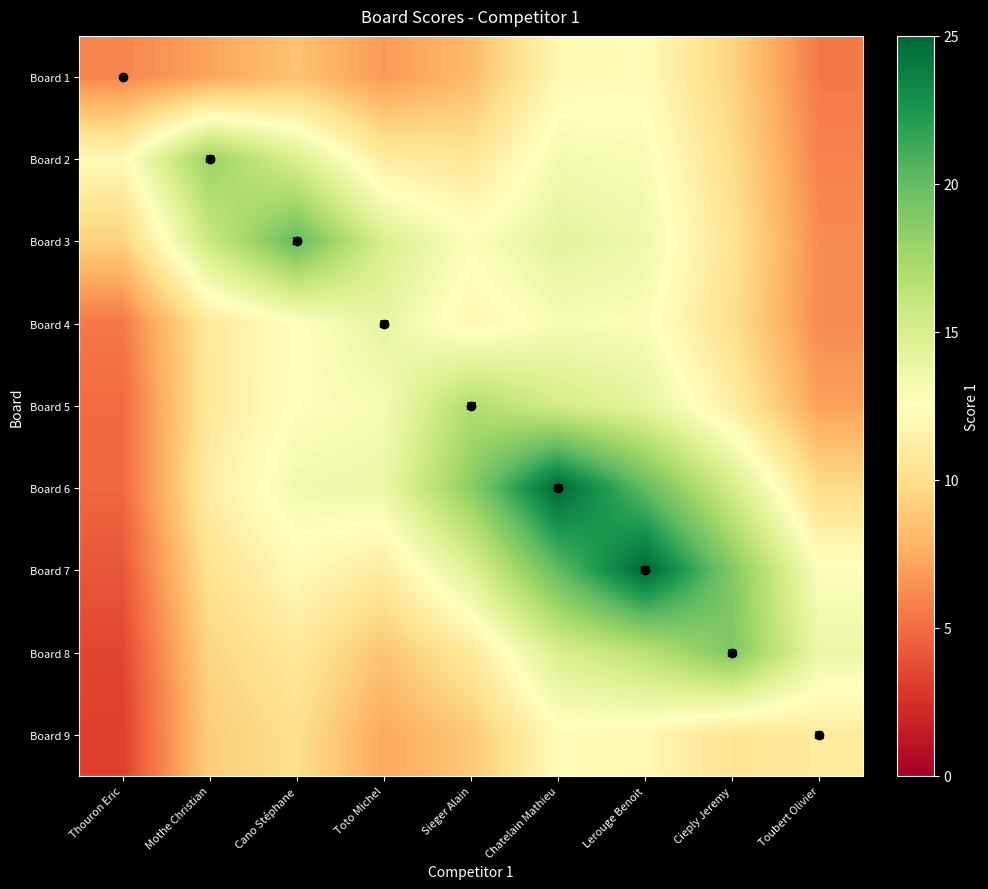

How many series are shown in this chart?

9